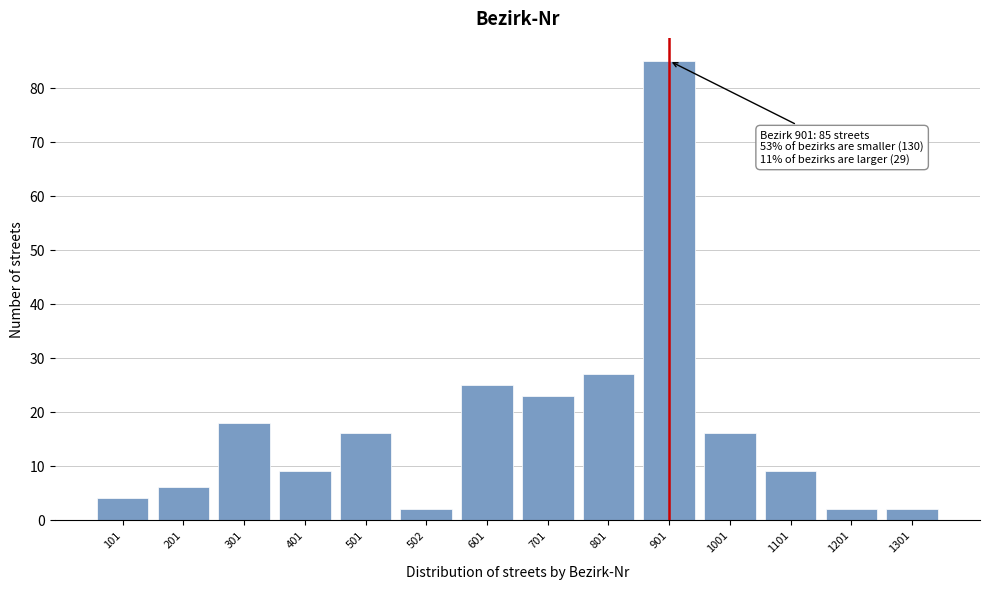

Reading left to right, extract all data points from this chart.

101=4	201=6	301=18	401=9	501=16	502=2	601=25	701=23	801=27	901=85	1001=16	1101=9	1201=2	1301=2